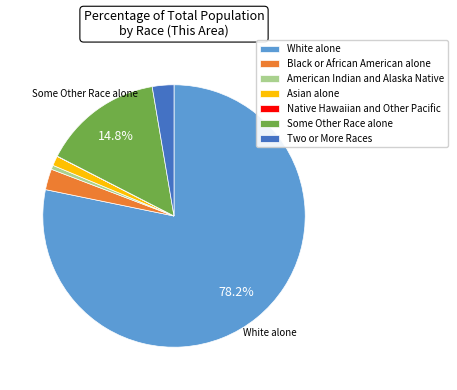

Which slice represents more than half of the pie?

White alone